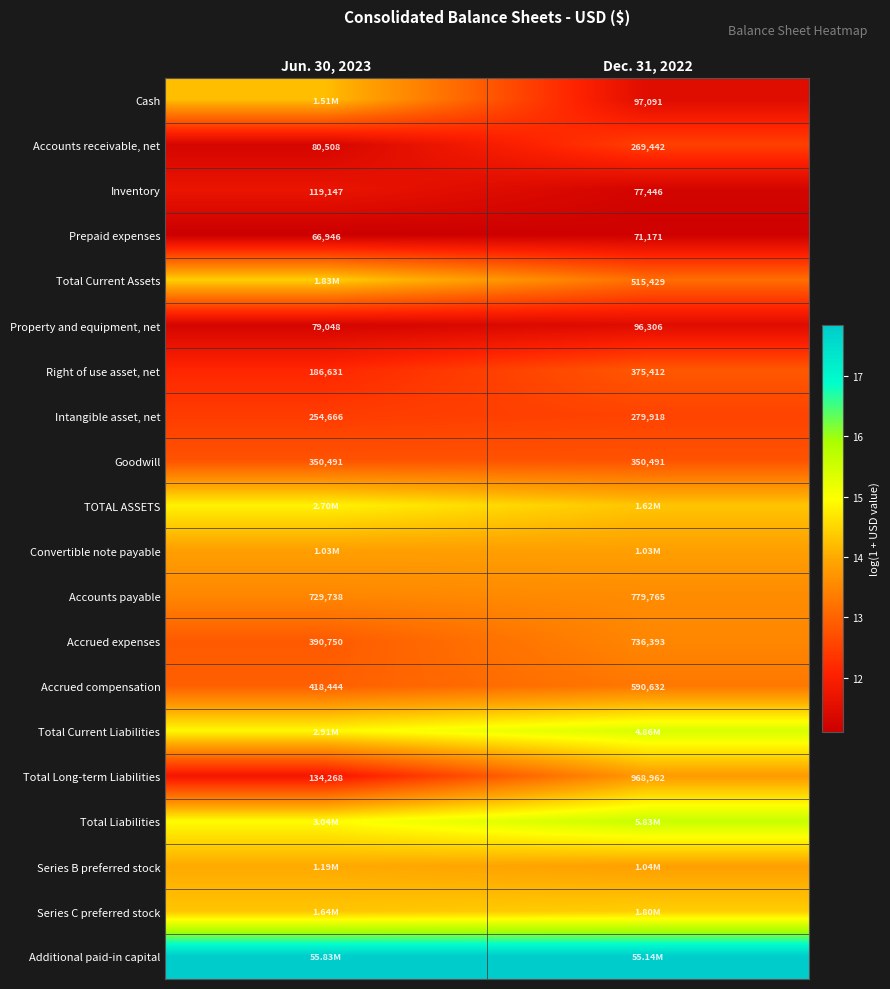

Is the value of Prepaid expenses at Jun. 30, 2023 greater than the value of Property and equipment, net at Jun. 30, 2023?

No